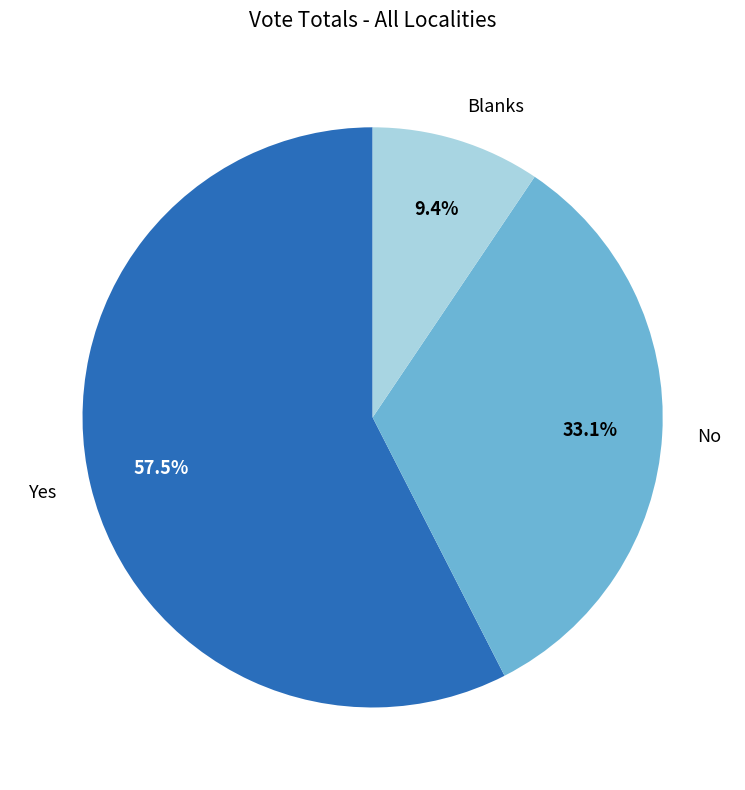

What is the majority slice?

Yes